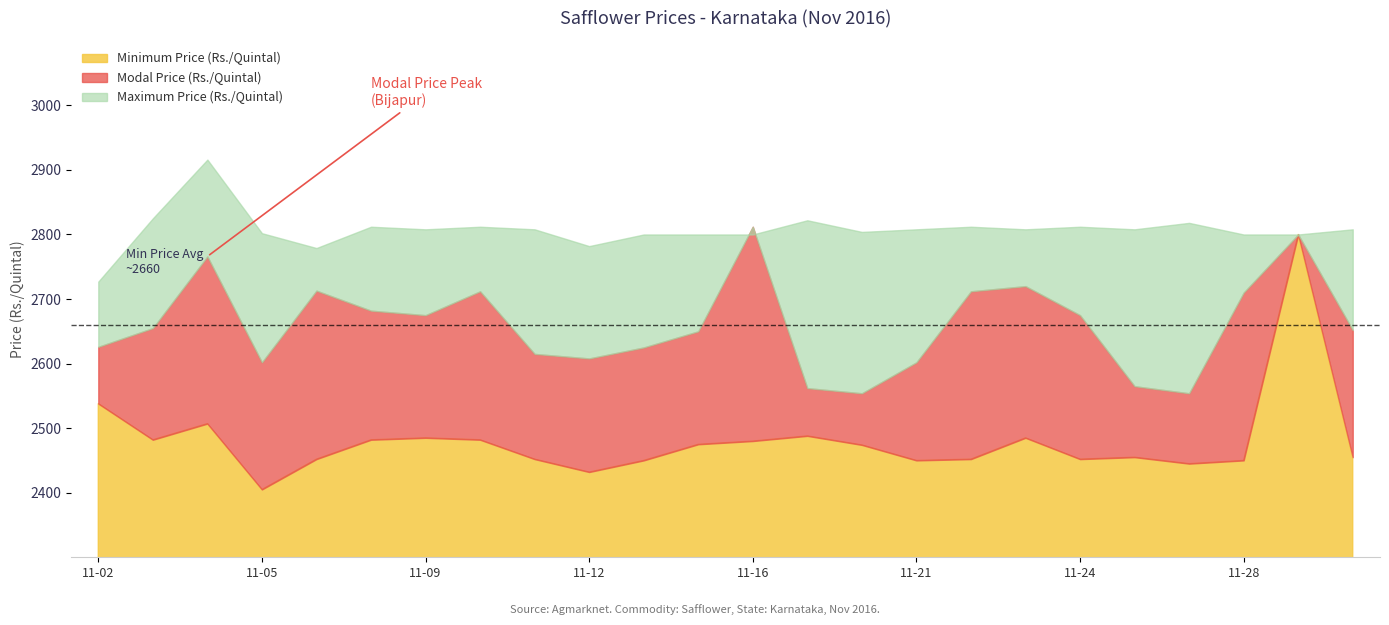

Which series changed the most between 2016-11-14 and 2016-11-21?

Modal Price (Rs./Quintal)